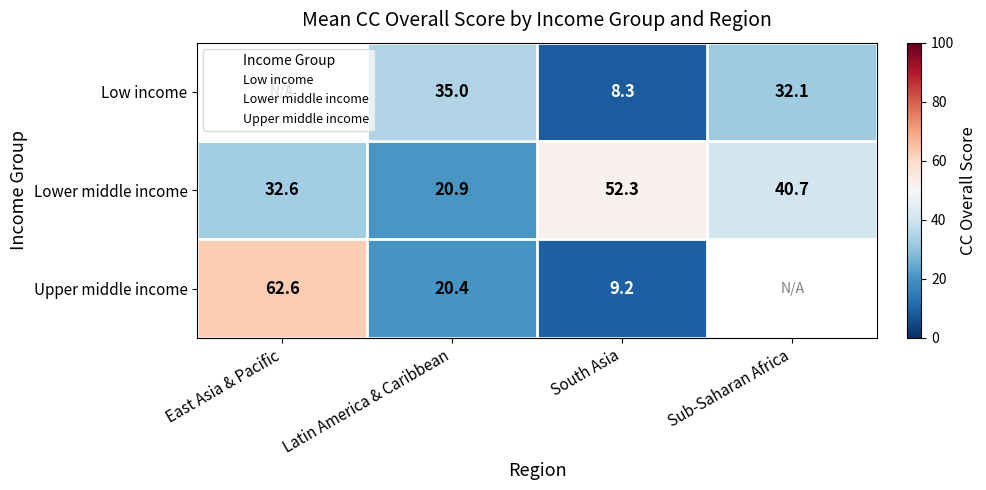

At which label is Lower middle income closest to 36?

East Asia & Pacific